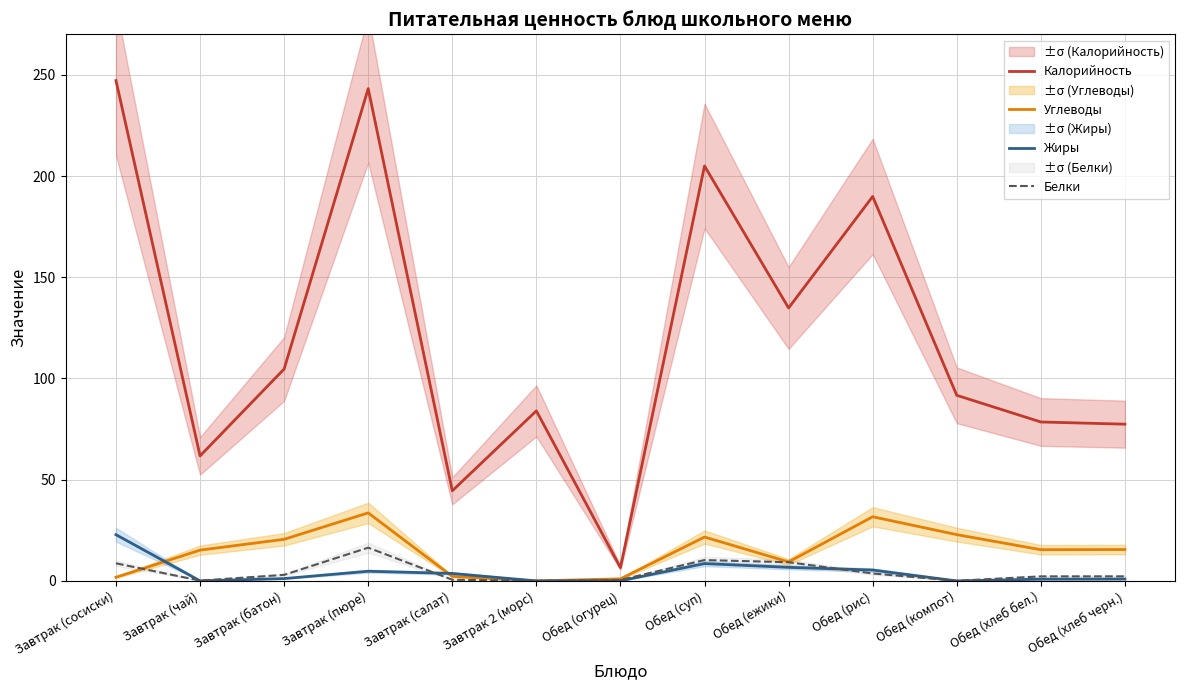

How many values in the Белки series exceed 2?

8